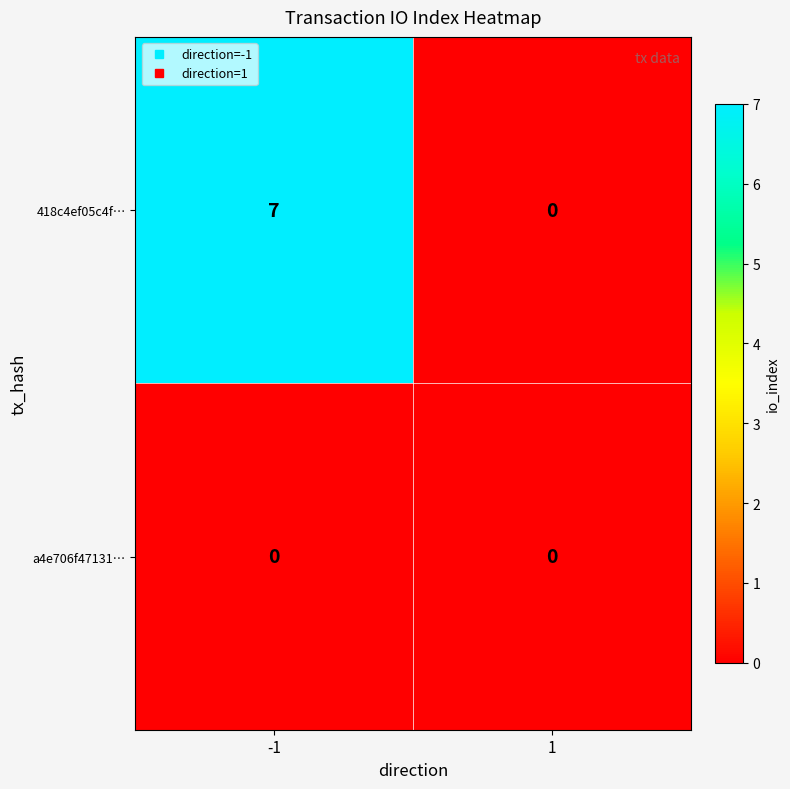

Rank the series by their maximum value, from lowest to highest.

a4e706f47131…, 418c4ef05c4f…